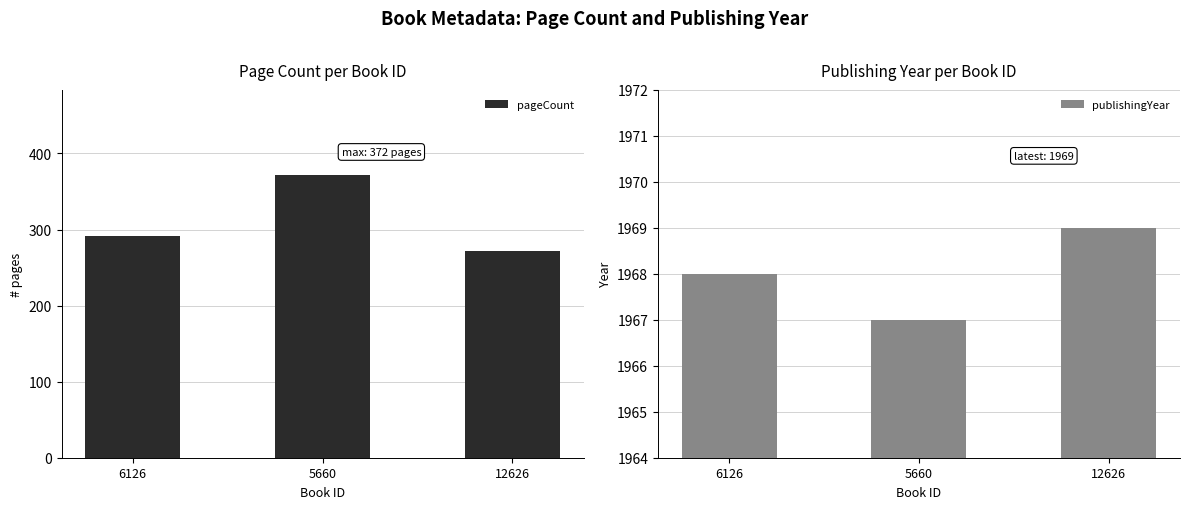

What is the average value of the pageCount series?

312